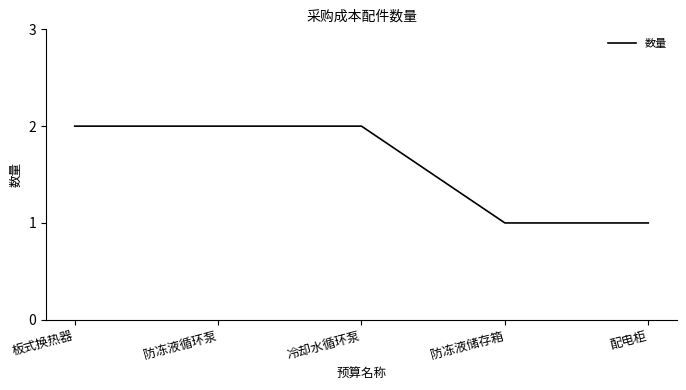

True or false: the data shows 1 at 配电柜.

True